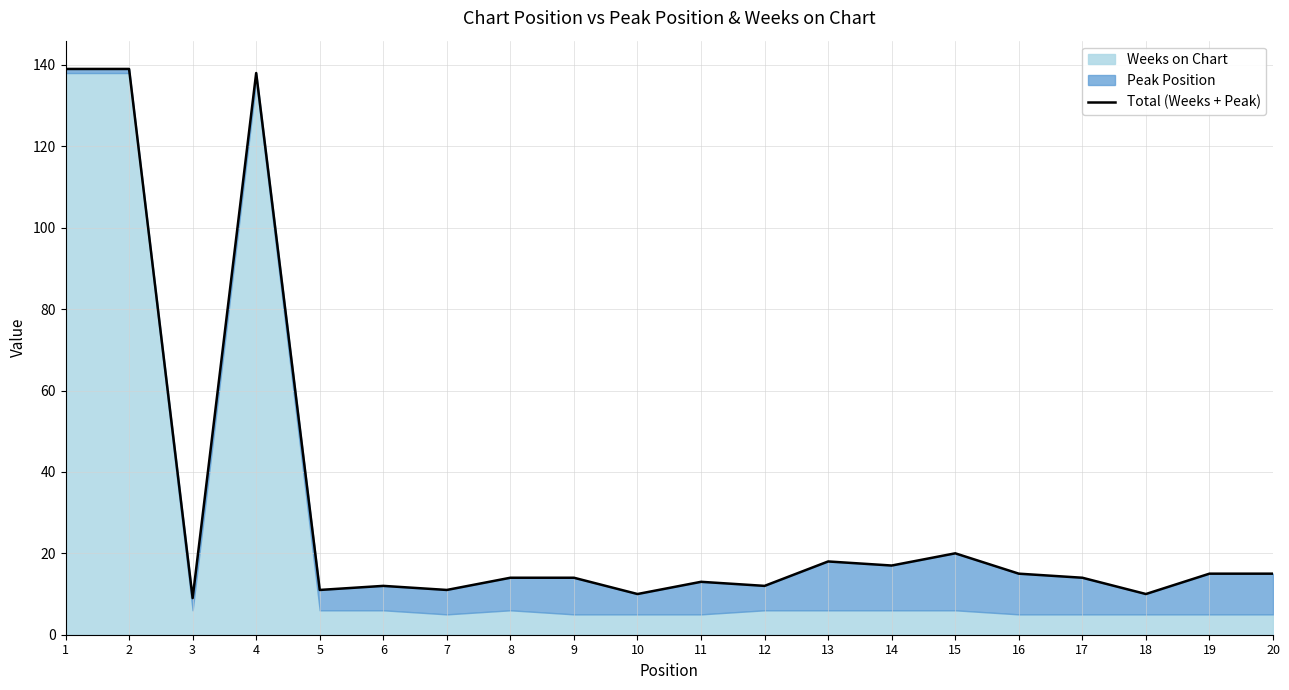

How many interior local valleys (lower than both neighbors) does the data have?

7